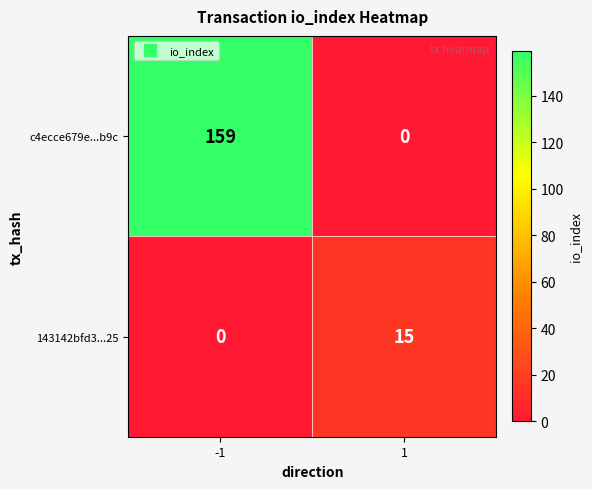

Reading left to right, transcribe all the data shown in this chart.

c4ecce679e...b9c: -1=159	1=0
143142bfd3...25: -1=0	1=15